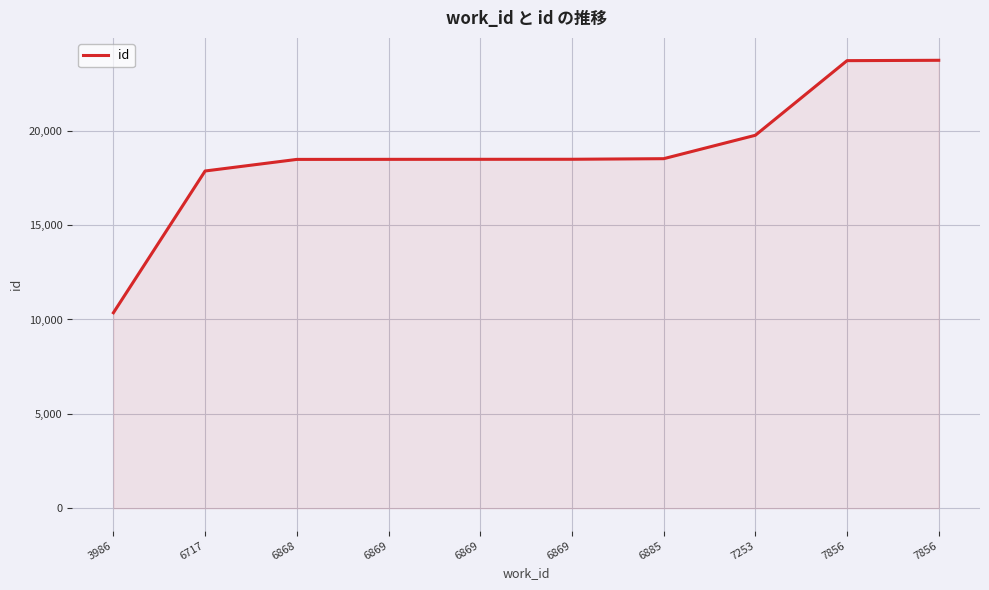

How many lines are shown in the chart?

1